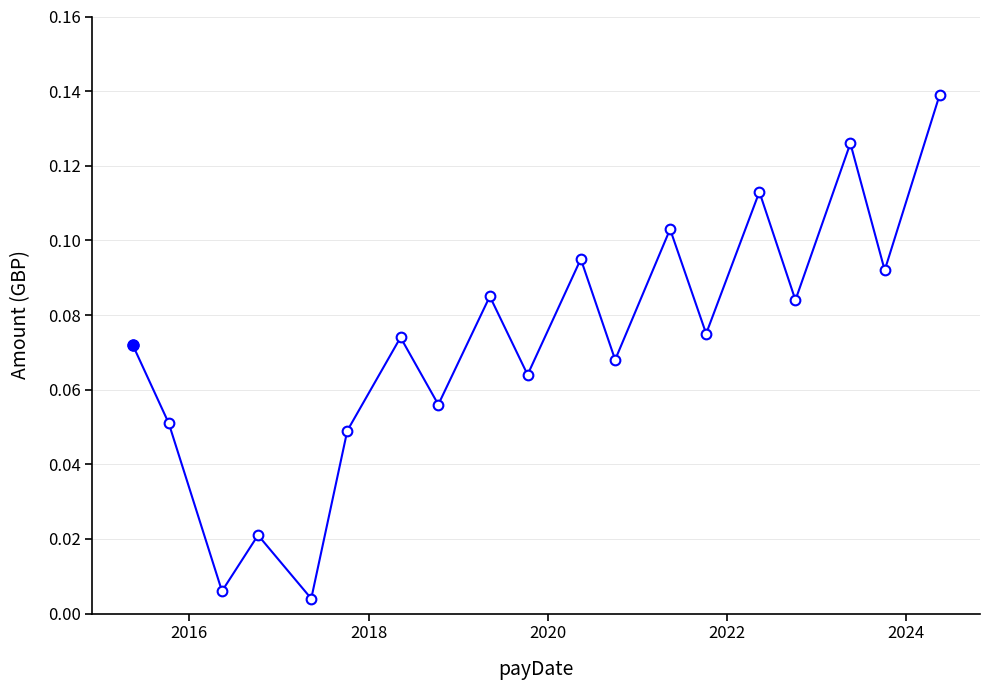

How many interior local peaks (higher than both neighbors) does the data have?

7